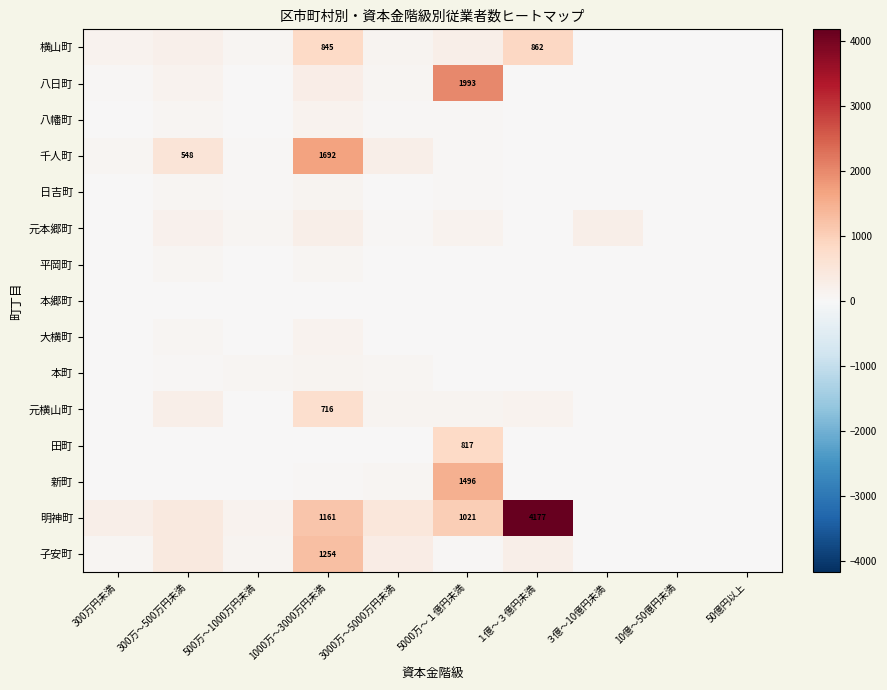

At how many categories does at least one series exceed 591?

3